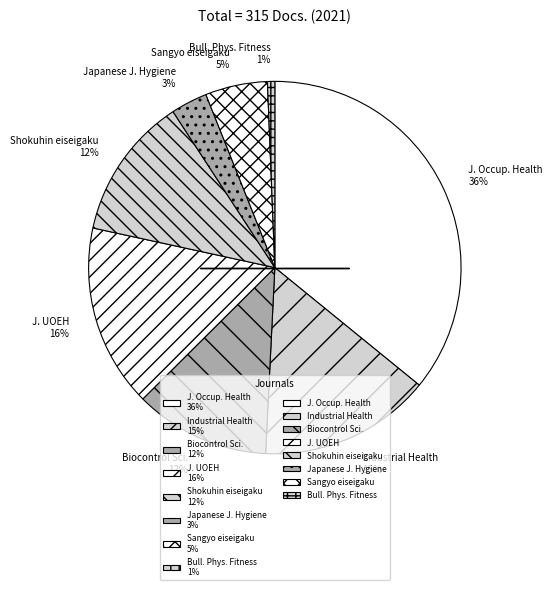

Count the number of slices in the pie.

8